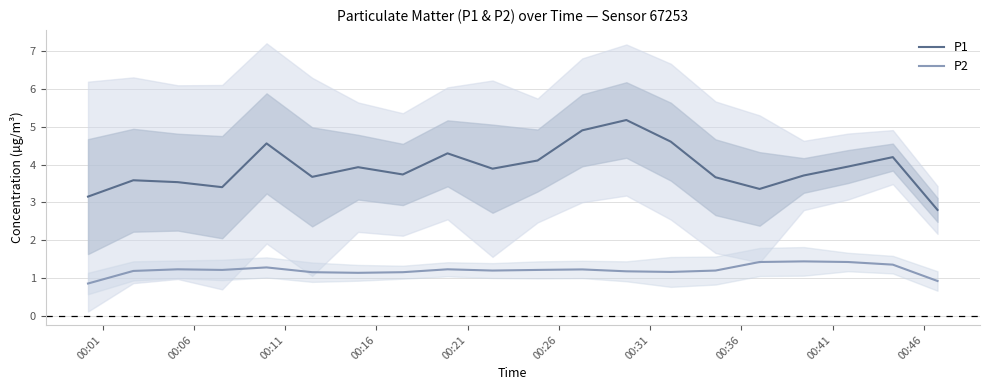

What is the maximum value for P1?

5.2